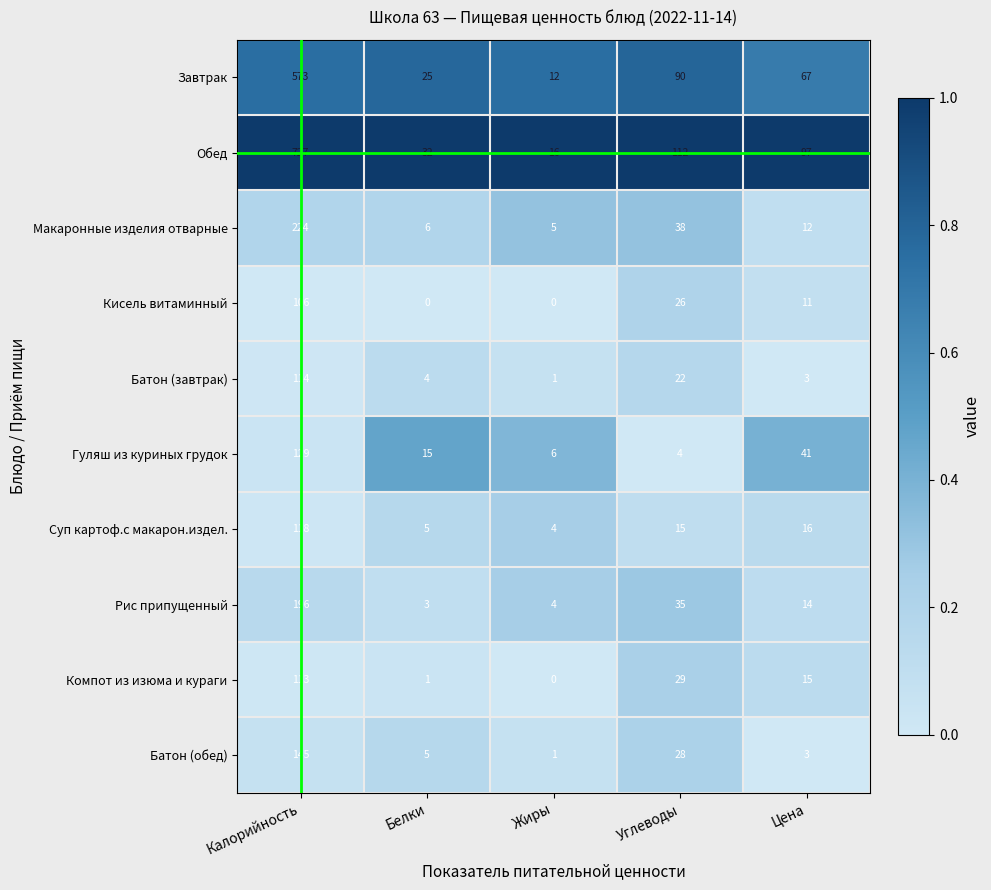

Where does the Гуляш из куриных грудок series first go above 15?

Калорийность